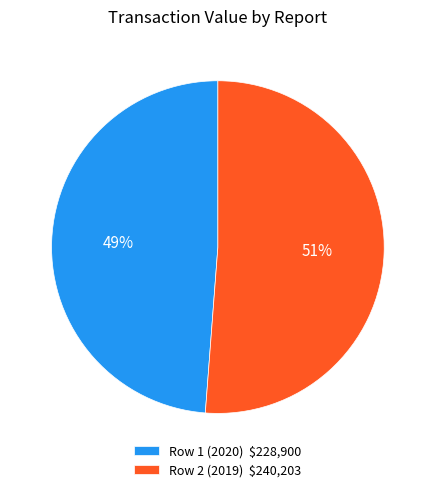

To the nearest percent, what portion does Row 1 (2020) represent?

49%